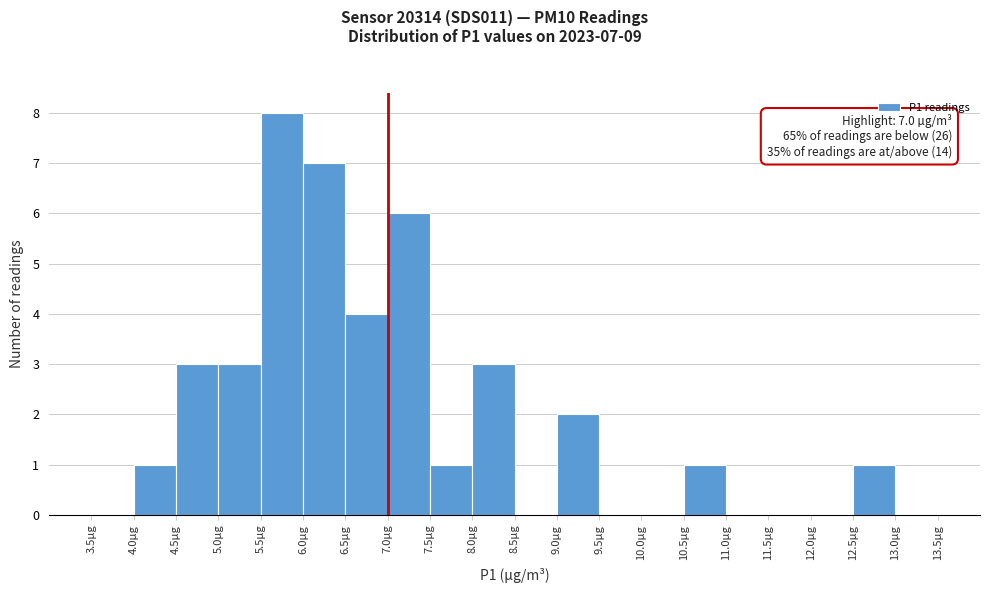

Over which range of the x-axis is the bar tallest?

5.5 to 6.0